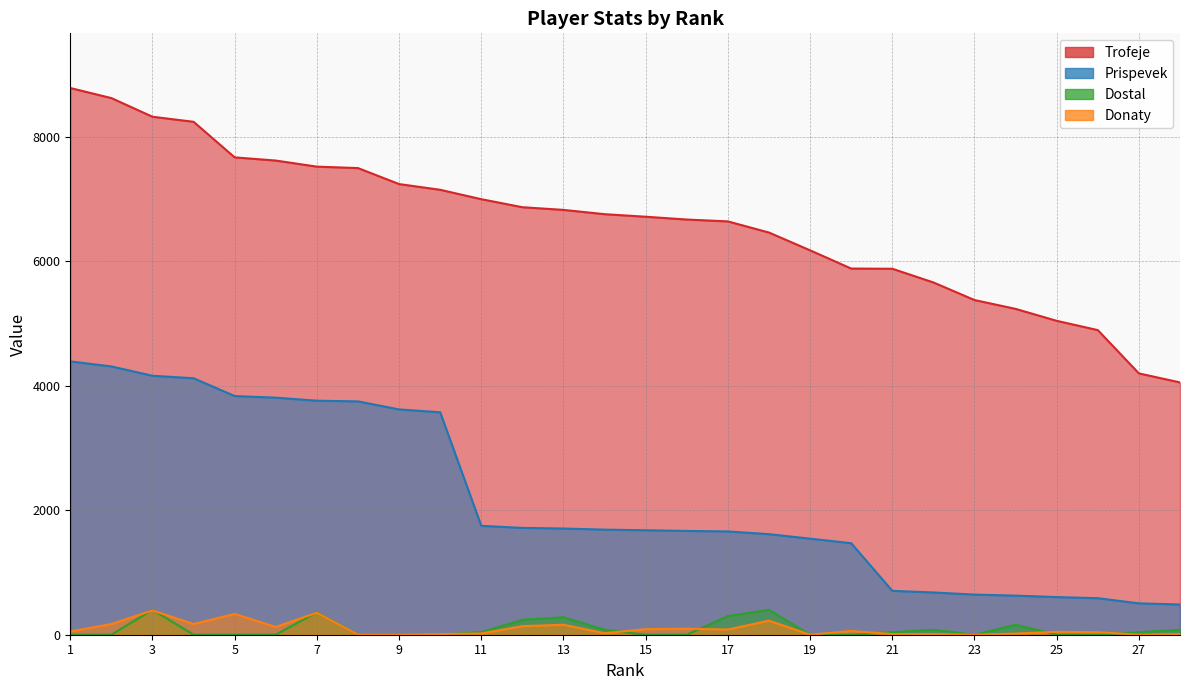

What is the difference between the Prispevek values at 18 and 13?

91